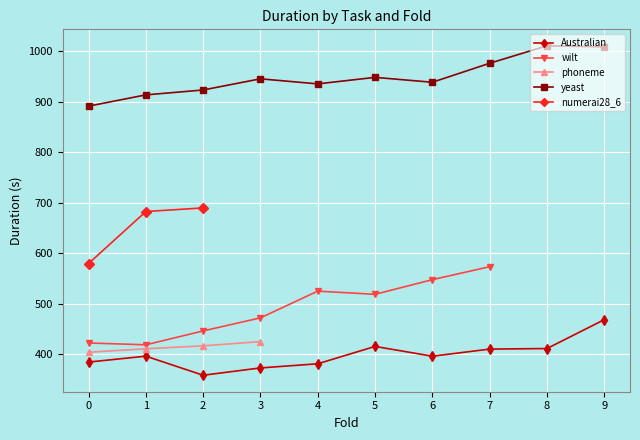

How many series are shown in this chart?

5